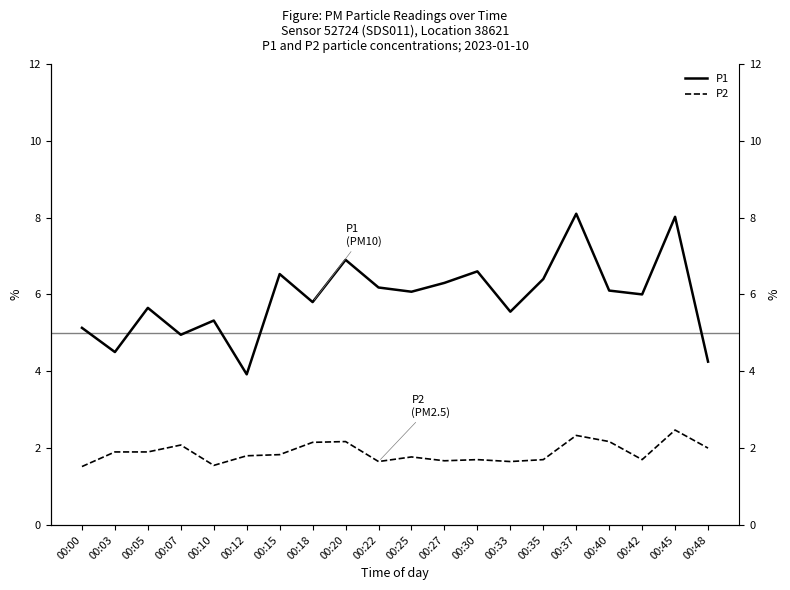

At 00:03, list the series in order from largest to smallest.

P1, P2